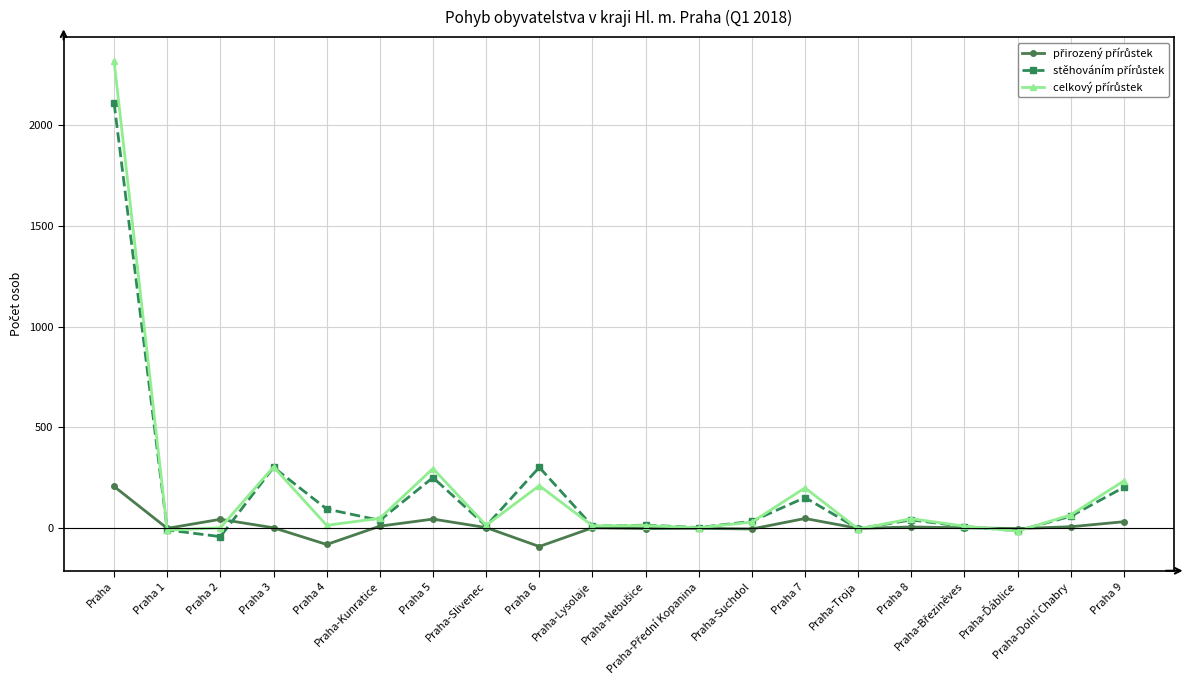

What is the maximum value shown in the chart?

2316